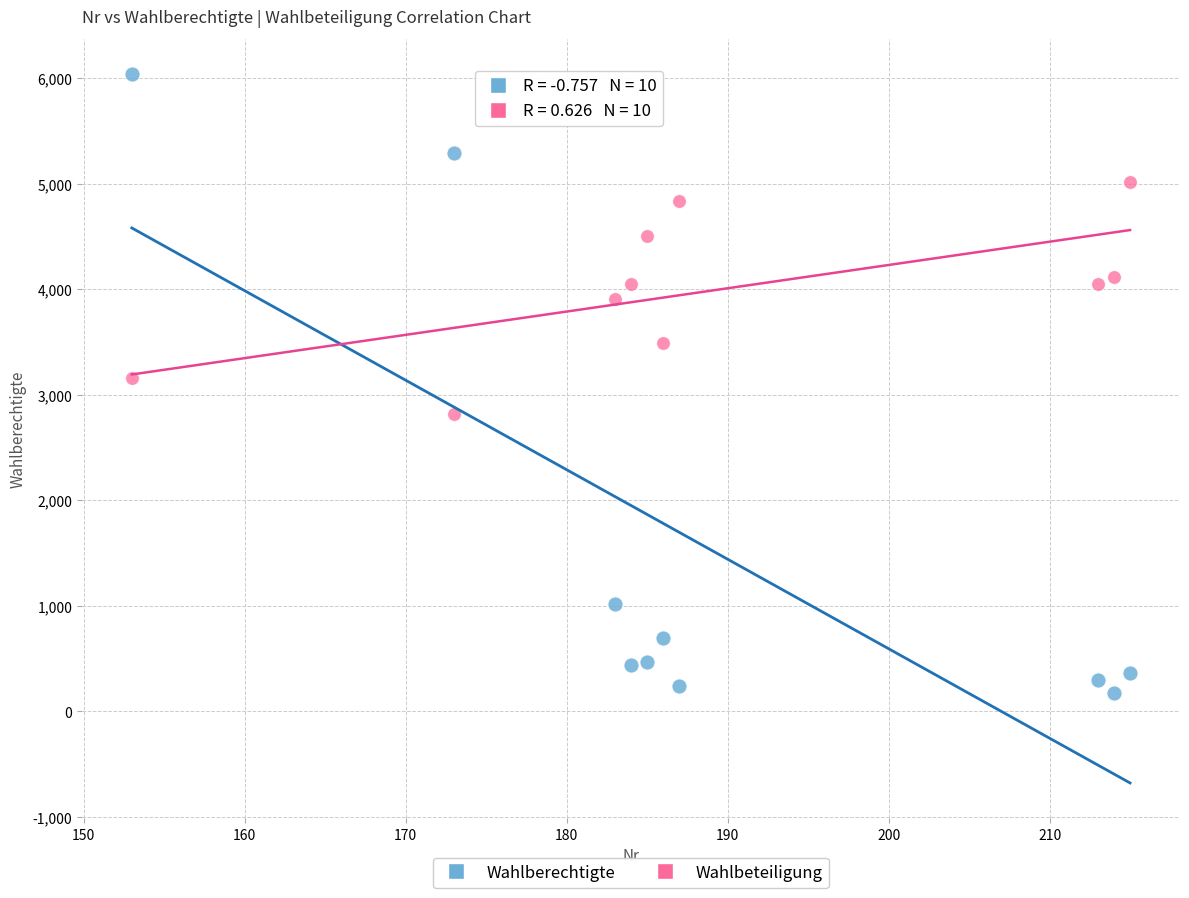

Across all data points, what is the range of X values (max minus min)?

62.0